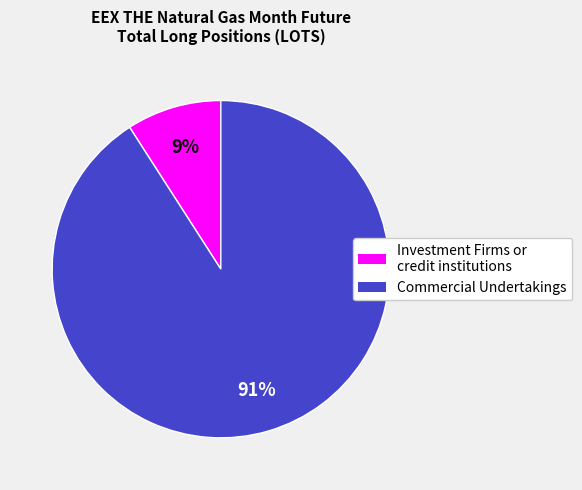

To the nearest percent, what is the difference between the largest and smallest slice percentages?

82%